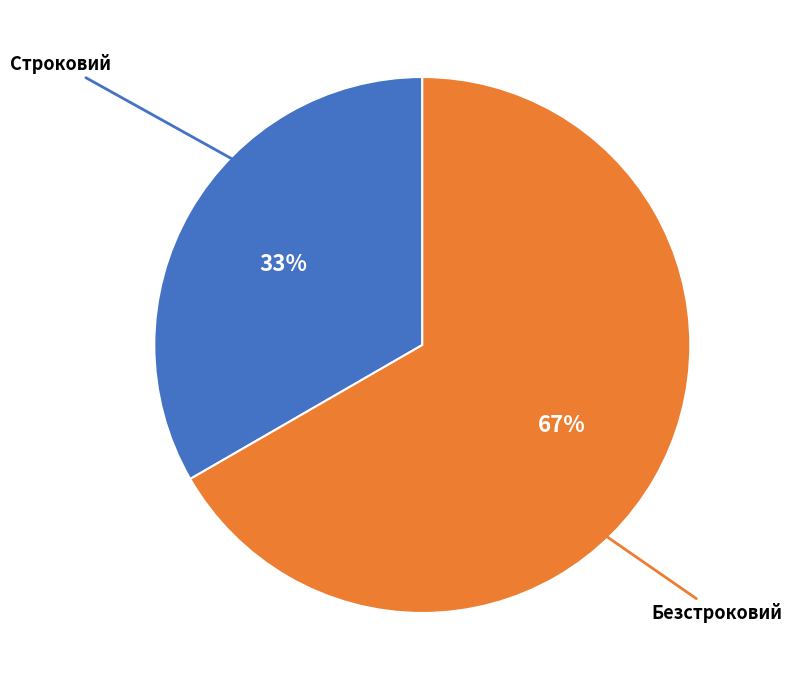

How many slices are in this pie chart?

2